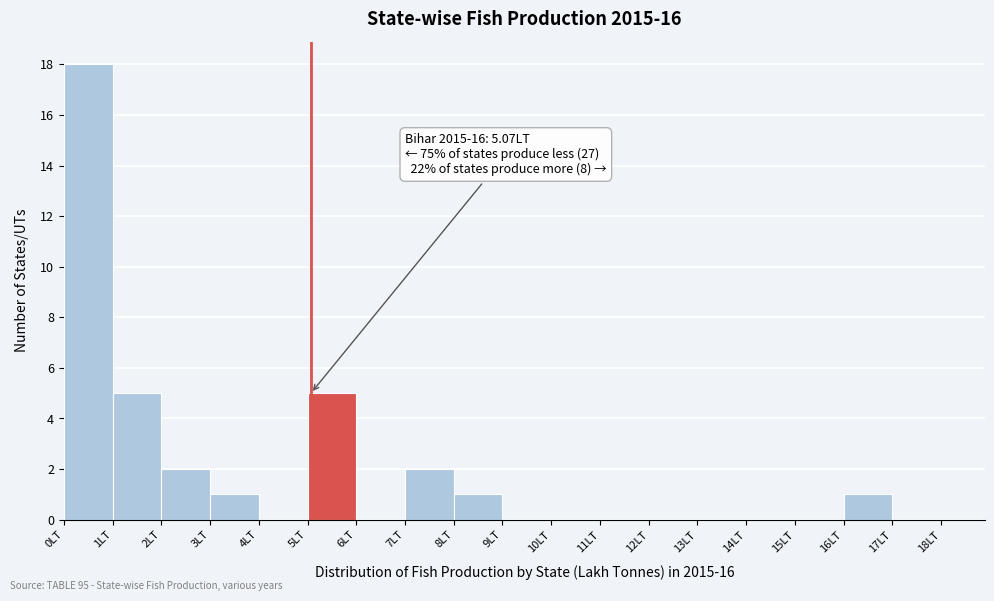

Over which range of the x-axis is the bar tallest?

0 to 1